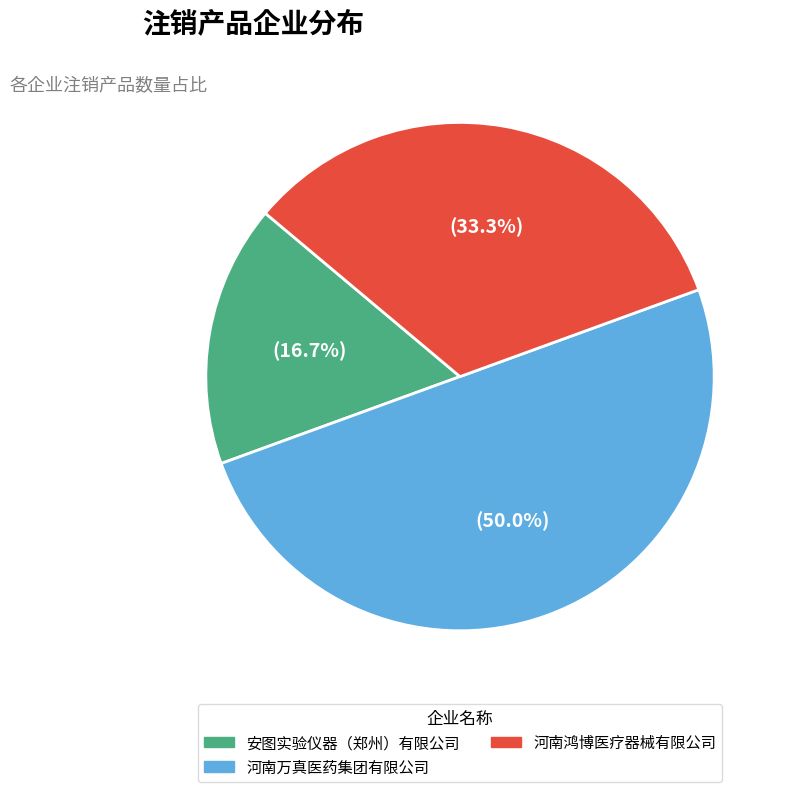

What percentage is the 安图实验仪器（郑州）有限公司 slice, to the nearest percent?

17%